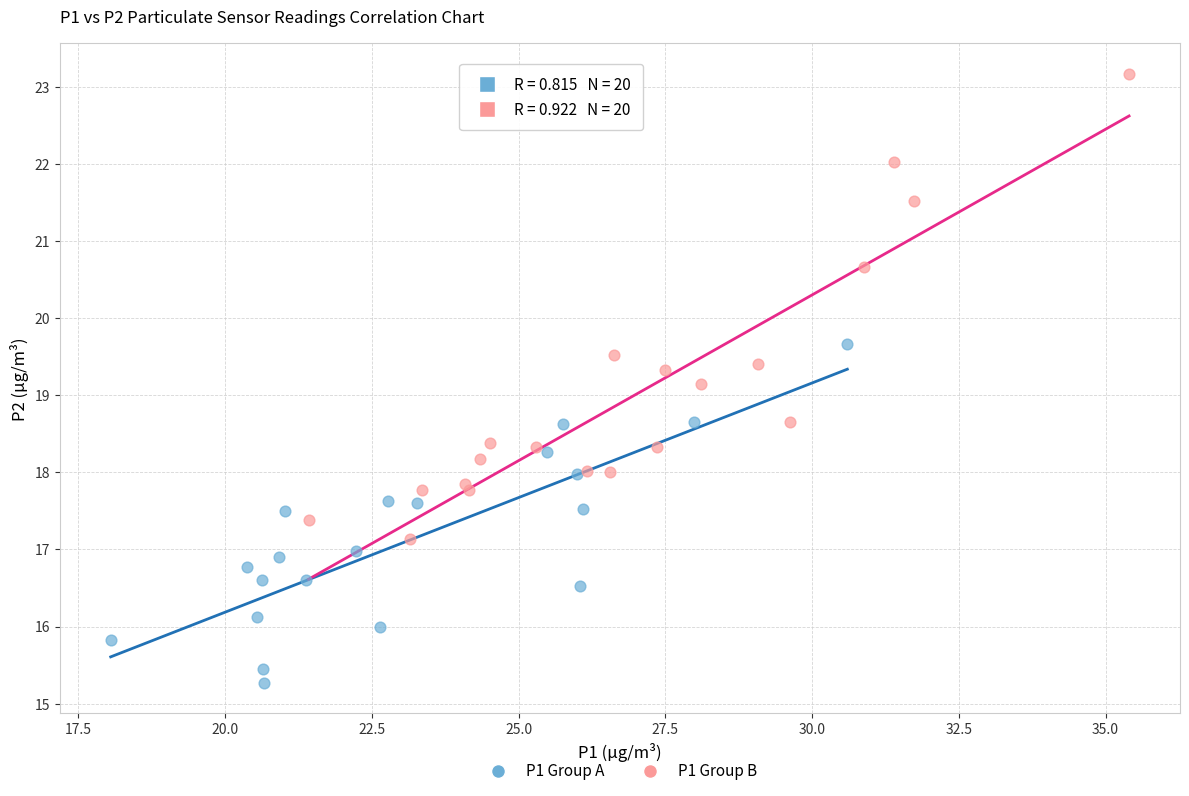

Which series reaches the minimum Y coordinate?

P1 Group A